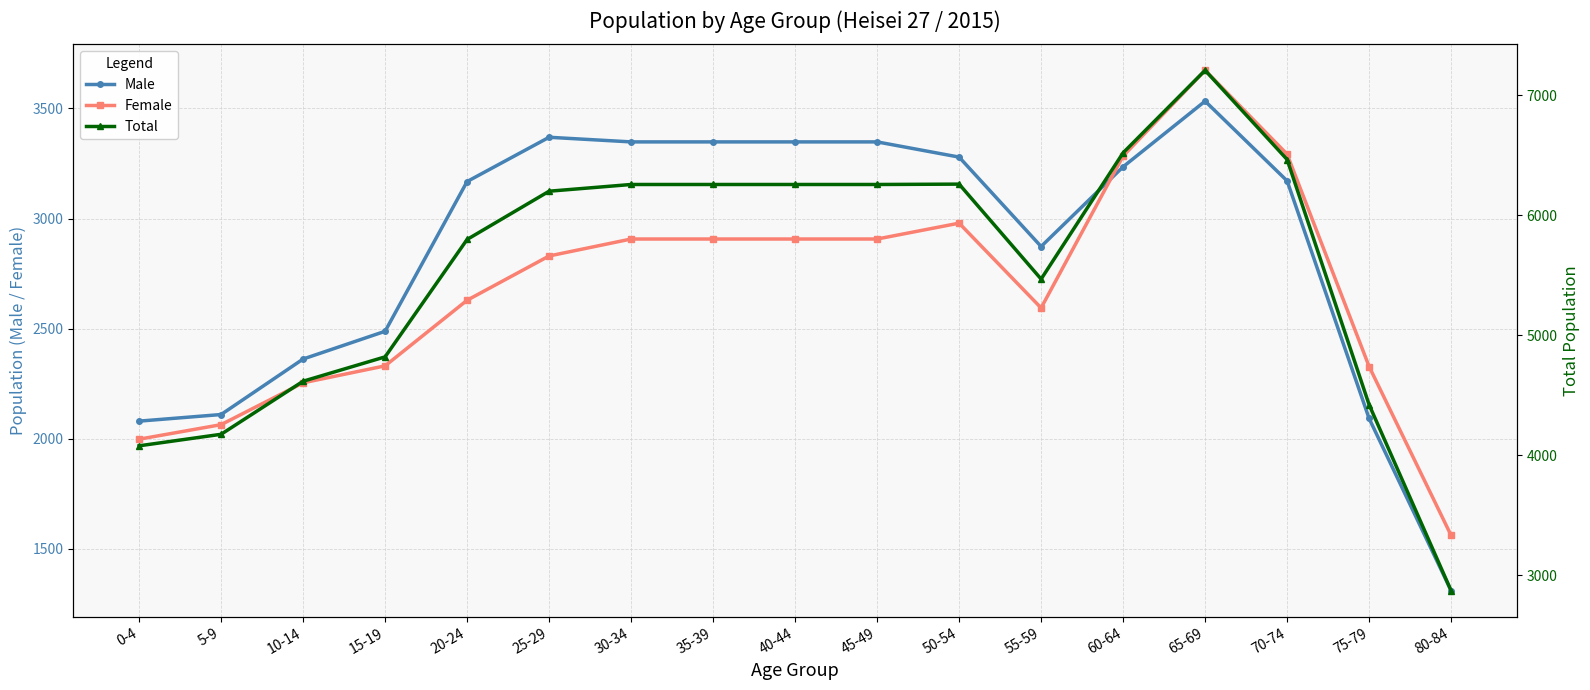

True or false: Female has more than 1 points higher than both neighbors.

True